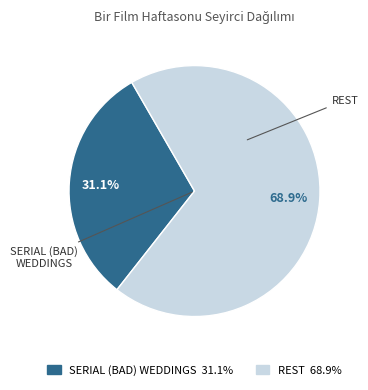

Is there a majority slice in this chart?

Yes